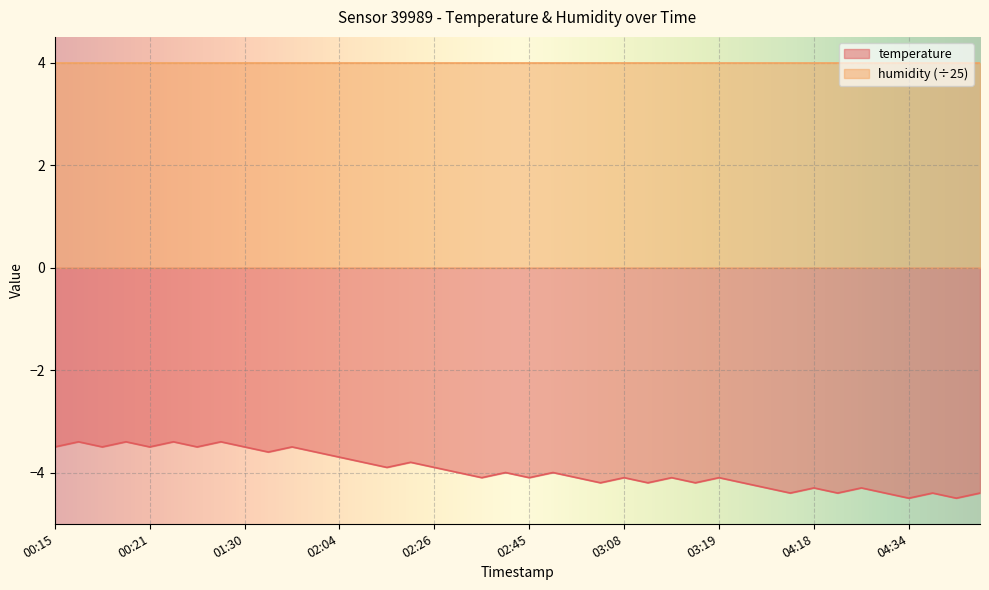

How many values are below -4?

20